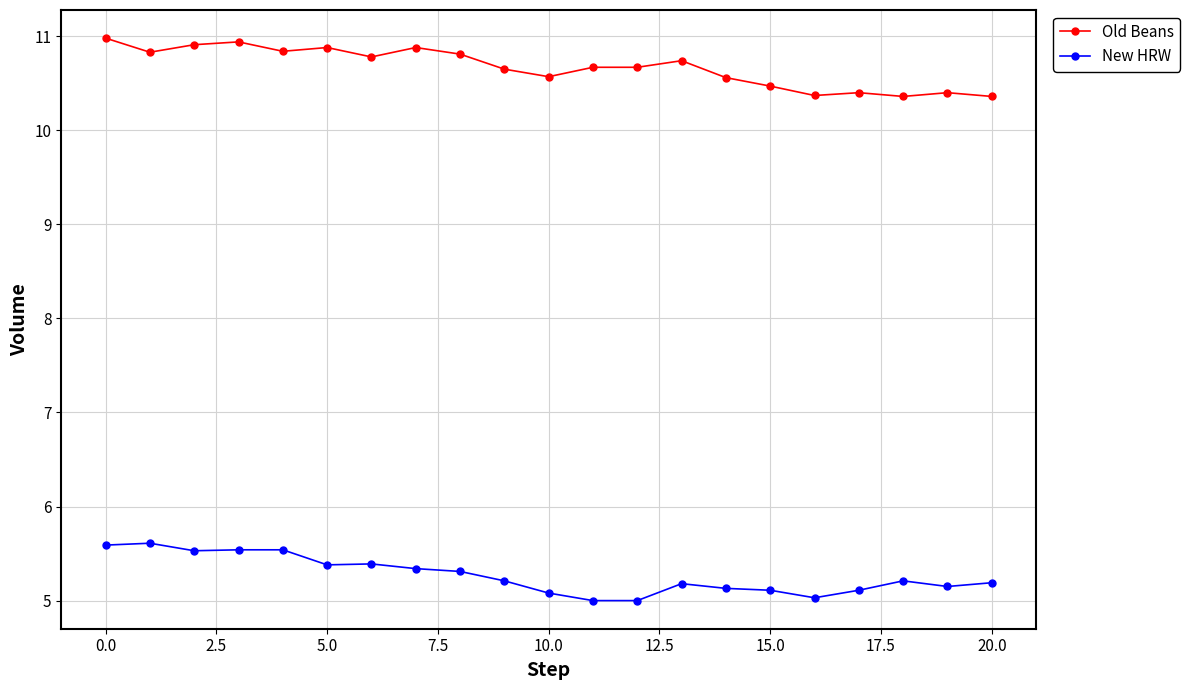

What is the sum of all New HRW values?

110.6